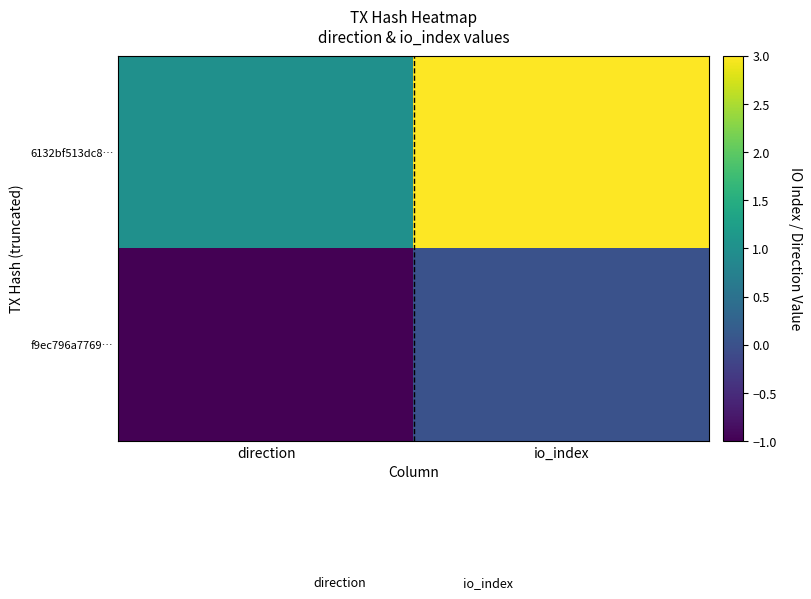

Rank the series by their average value, from highest to lowest.

6132bf513dc8…, f9ec796a7769…